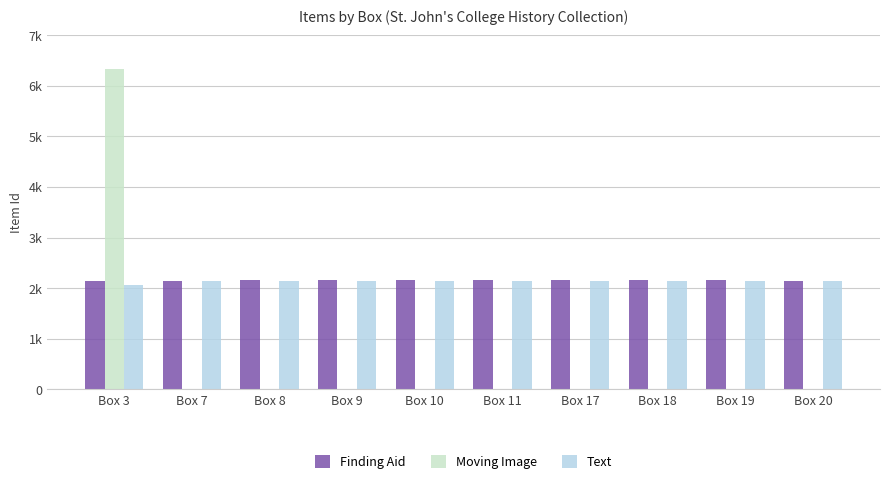

Are the bars grouped side by side (vs. stacked)?

Yes